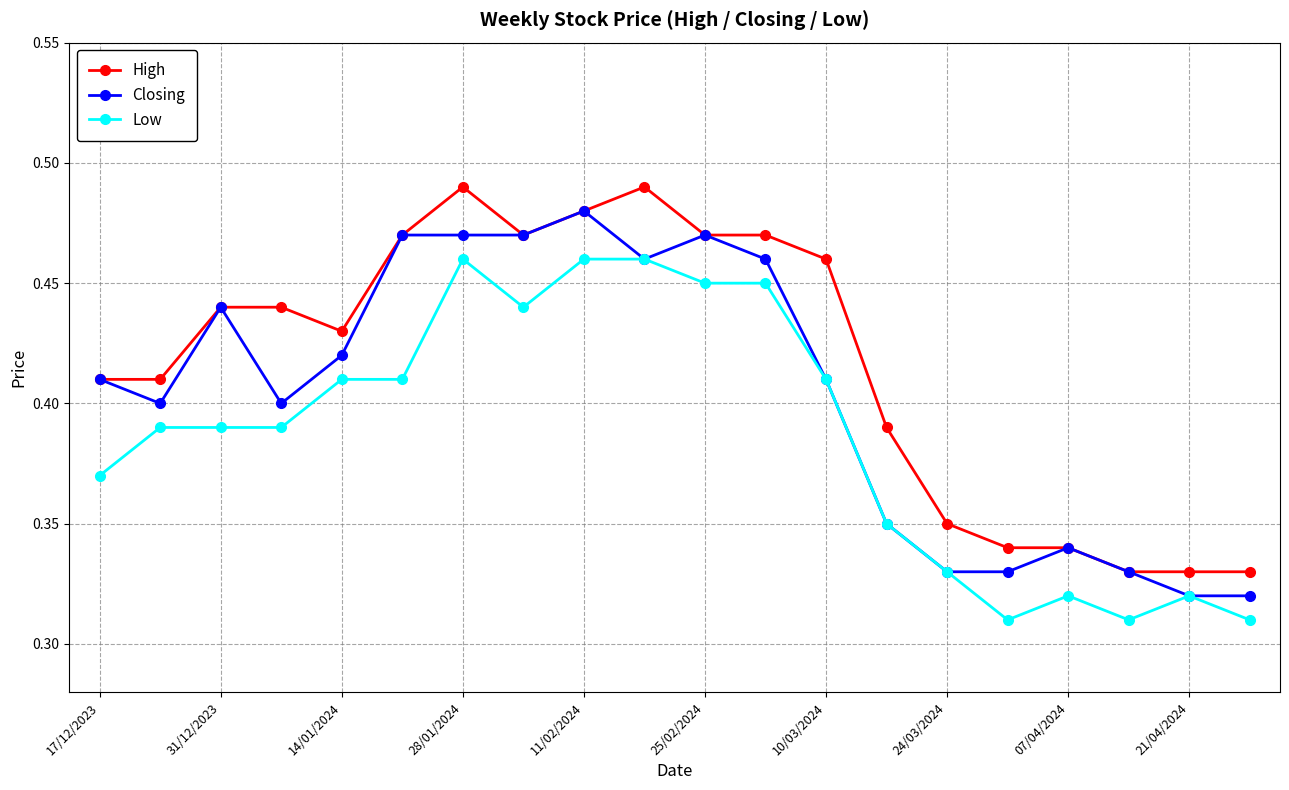

True or false: Low has more than 0 points higher than both neighbors.

True